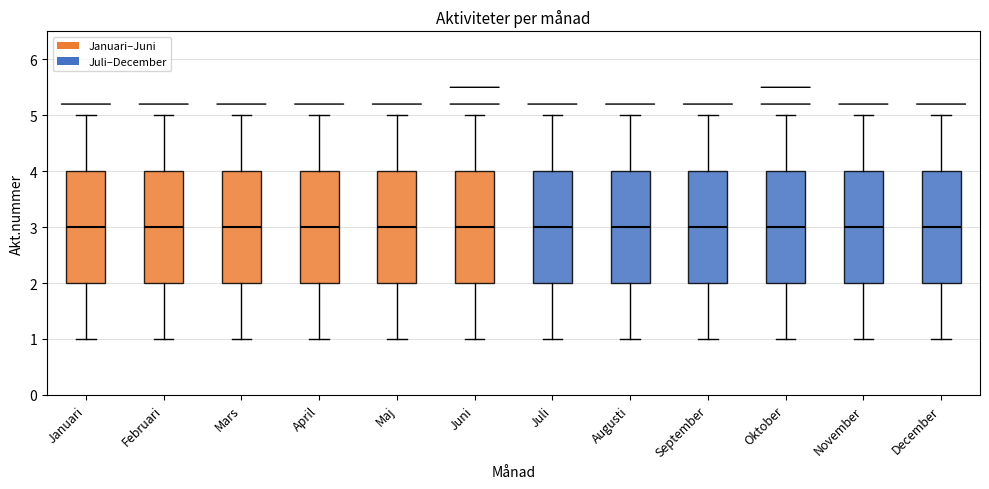

Where is the lower edge of the box for November on the y-axis? The values are not printed on the chart, so give them approximately, as read against the axis.

2